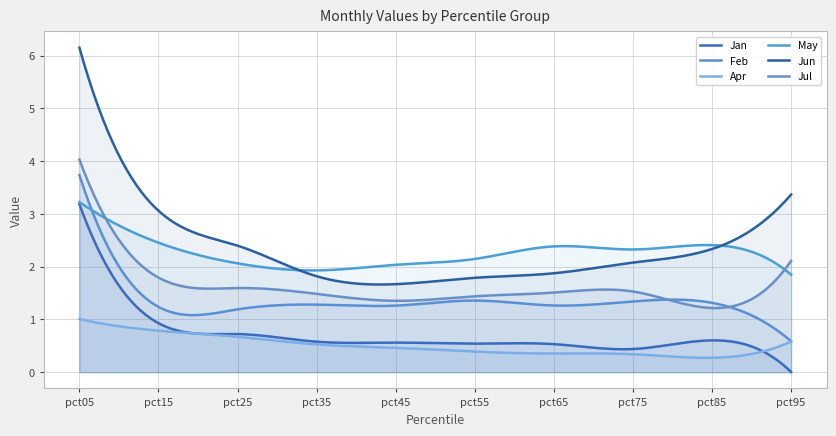

True or false: Jan and May cross at least once.

False